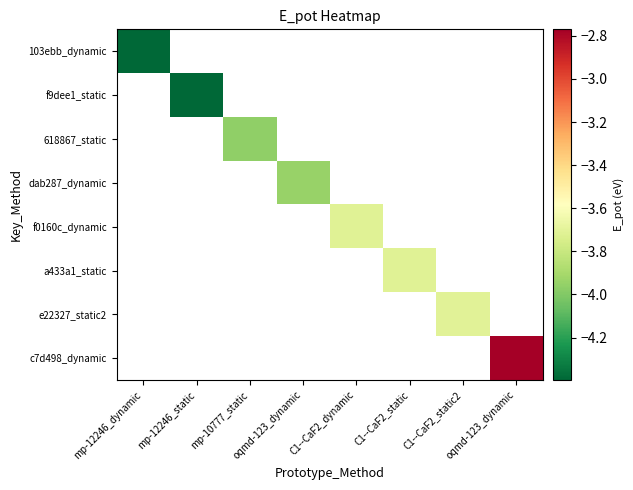

Which category has the lowest value across all series?

mp-12246_dynamic